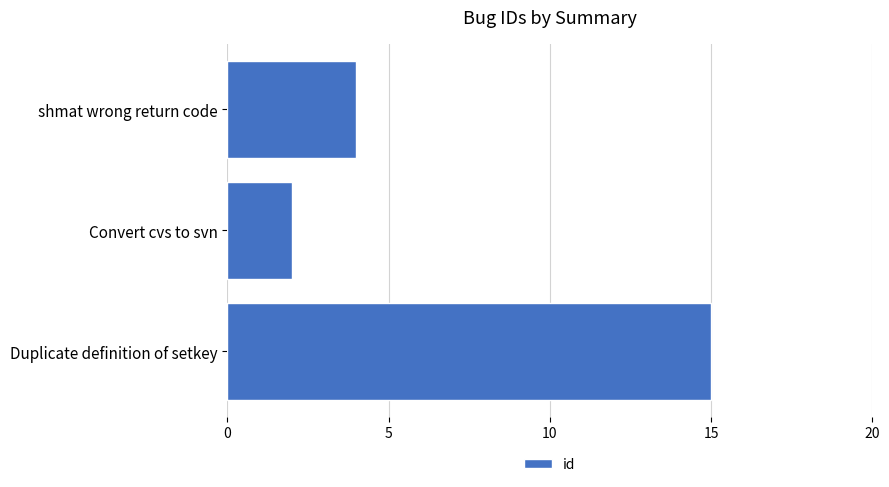

Reading bottom to top, extract all data points from this chart.

15	2	4